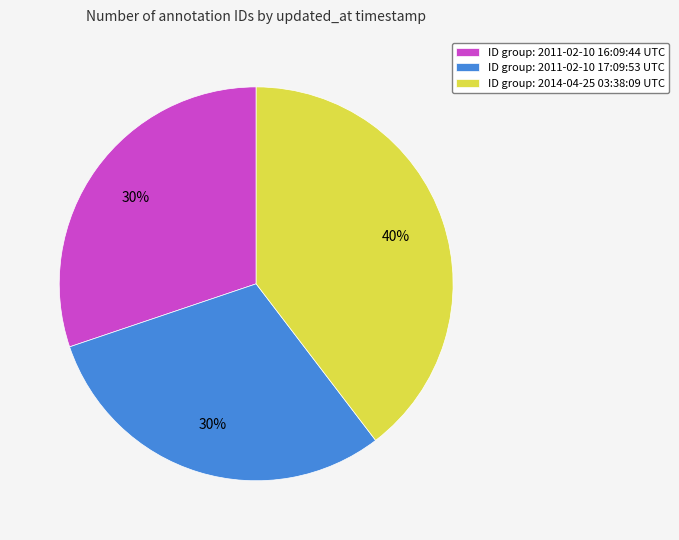

Does any single category account for the majority?

No